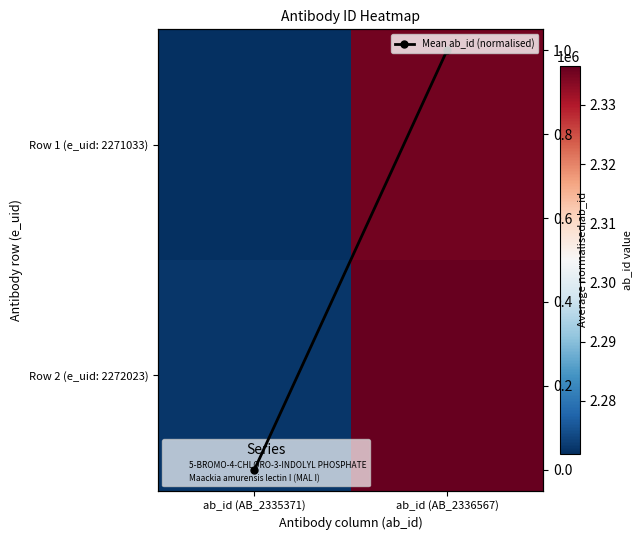

How many data points in Row 2 (e_uid: 2272023) are less than 2336567?

1